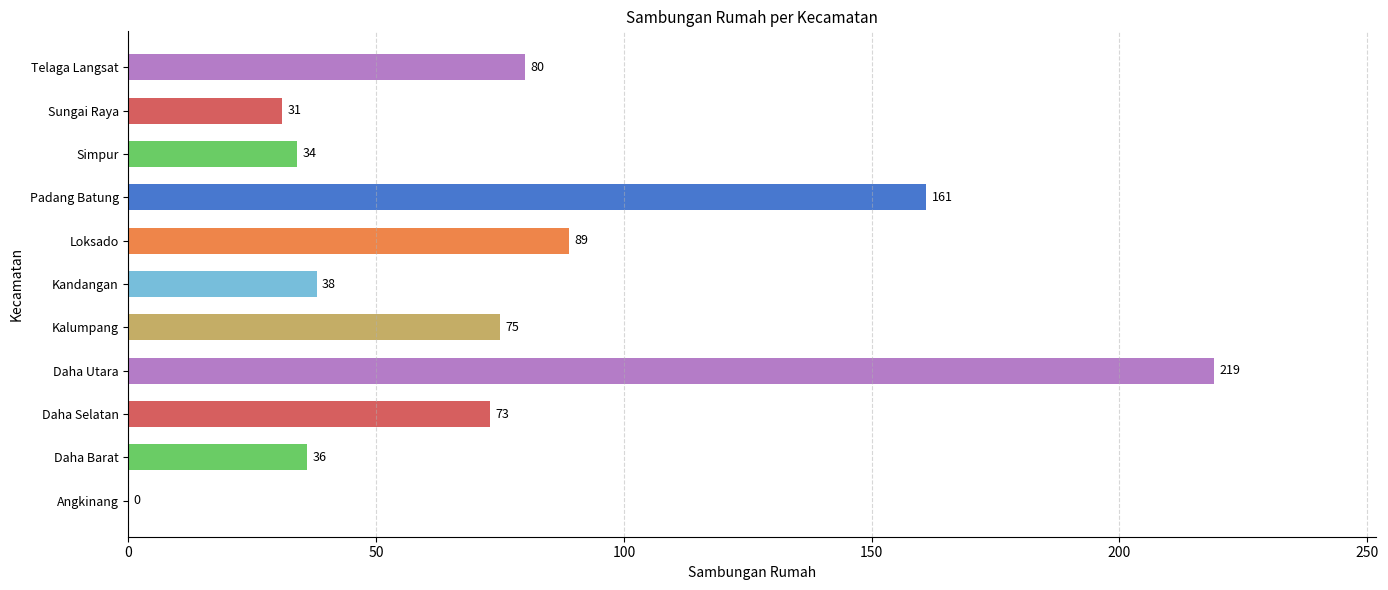

How many values are above zero?

10